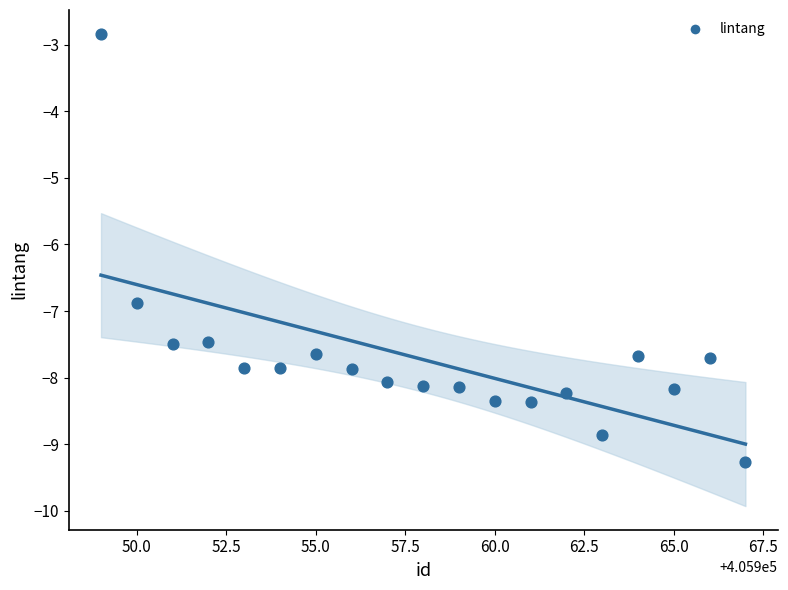

What is the range of X values (max minus min)?

18.0